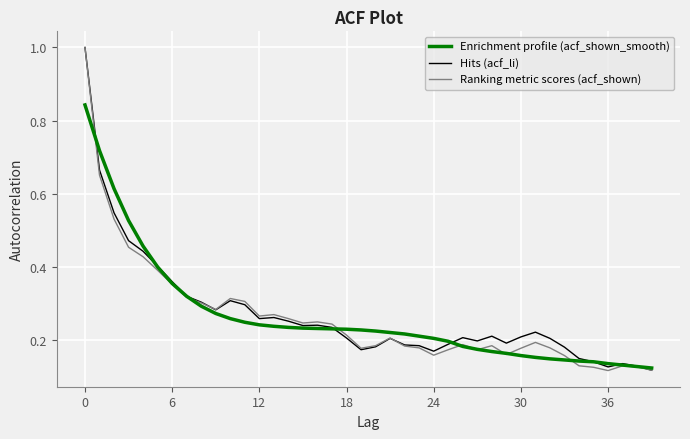

What is the greatest value displayed?

1.0